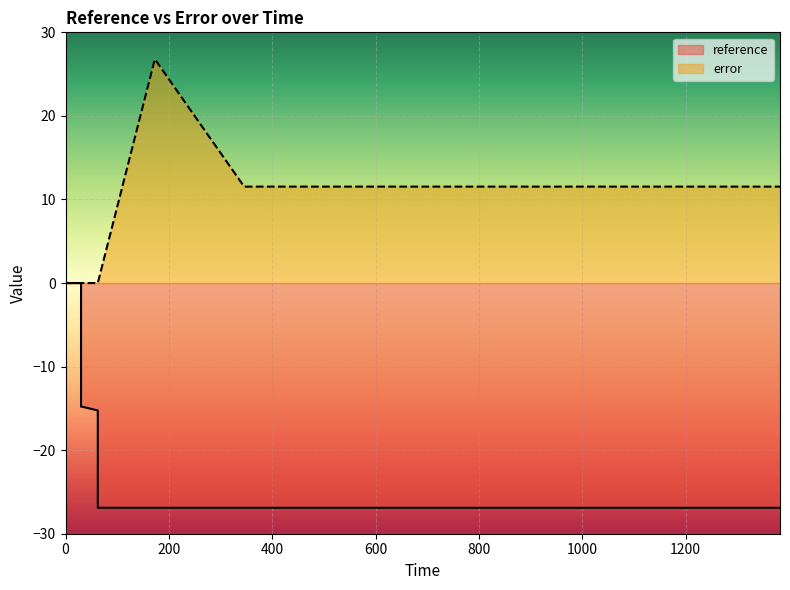

True or false: error and reference cross at least once.

False